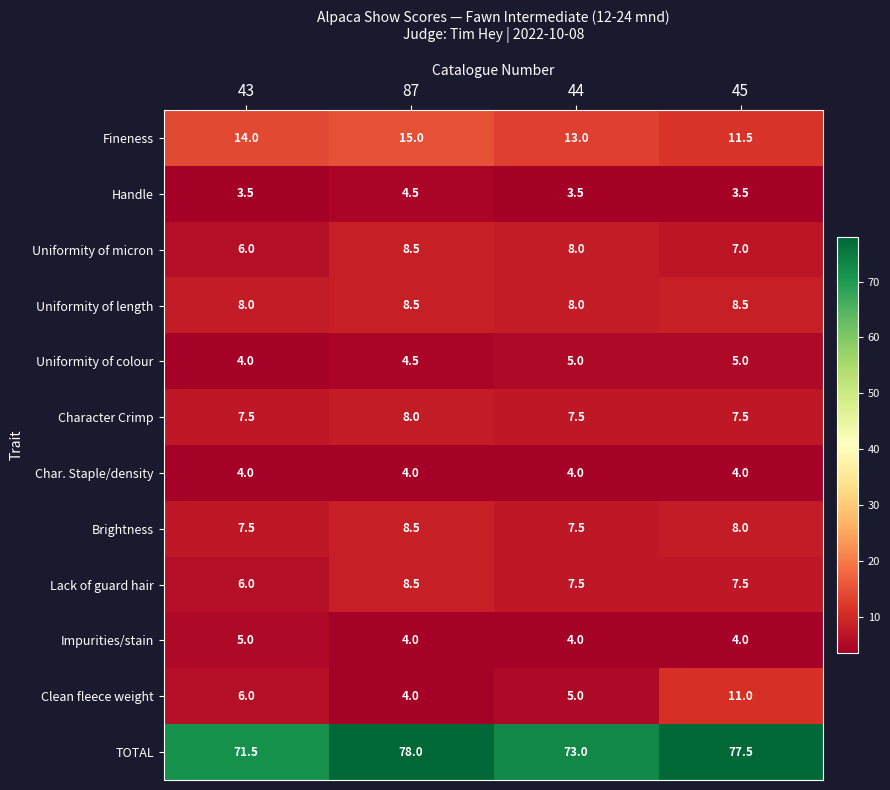

Is it true that Clean fleece weight equals 6.0 at 43?

True